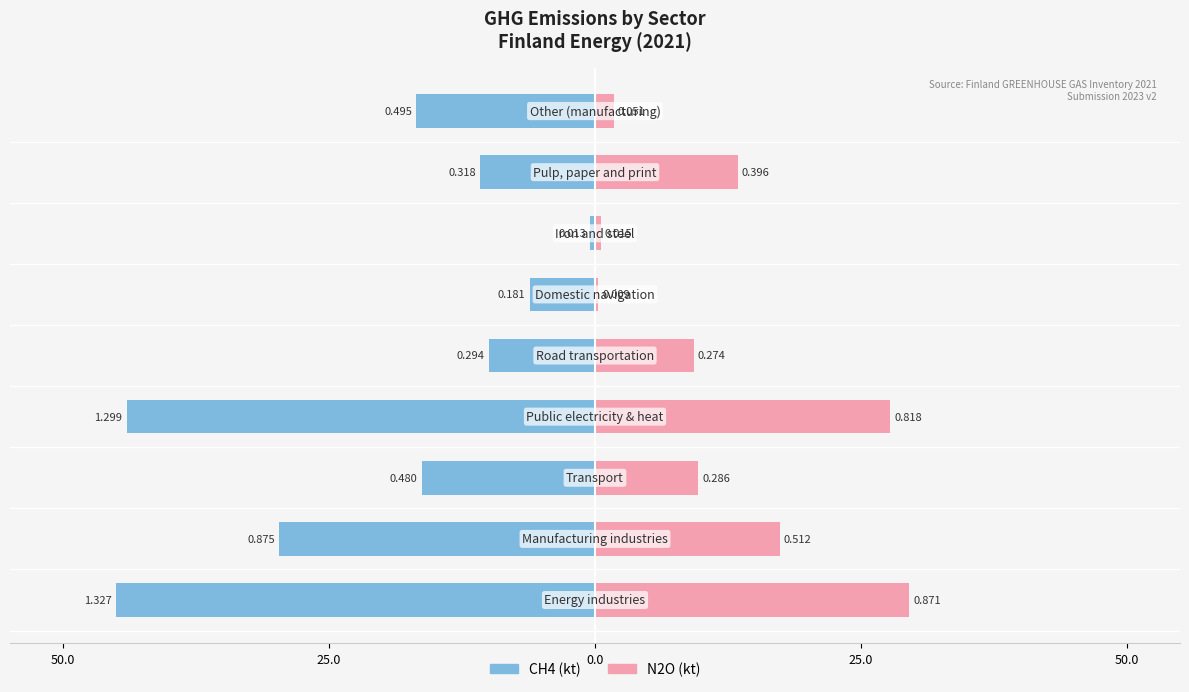

Reading left to right, what are all the values shown in this chart?

CH4: -45.0	-29.7	-16.3	-44.0	-10.0	-6.1	-0.4	-10.8	-16.8
N2O: 29.5	17.4	9.7	27.8	9.3	0.3	0.5	13.4	1.7